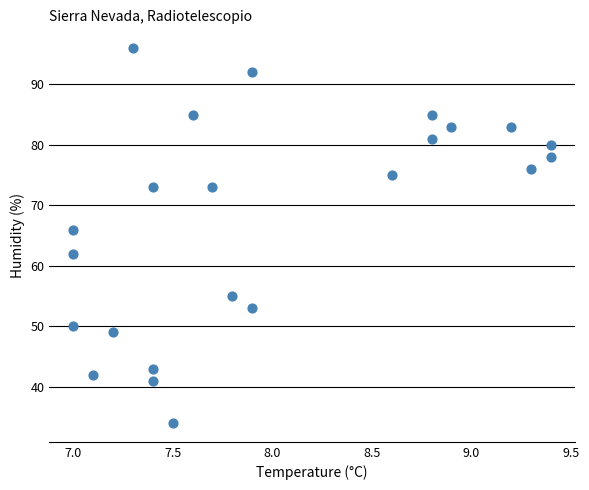

What Y value in the scatter plot is closest to 65?

66